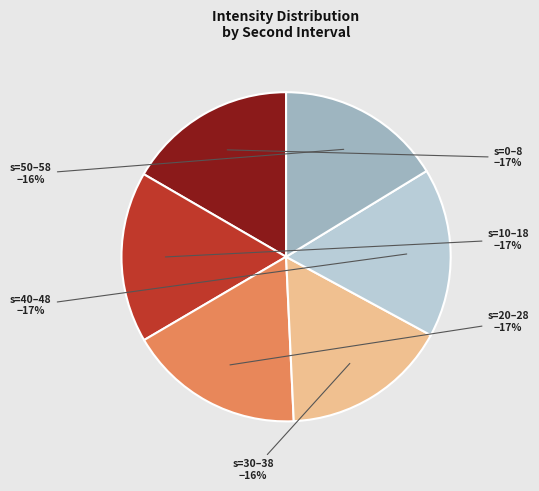

Is there a majority slice in this chart?

No